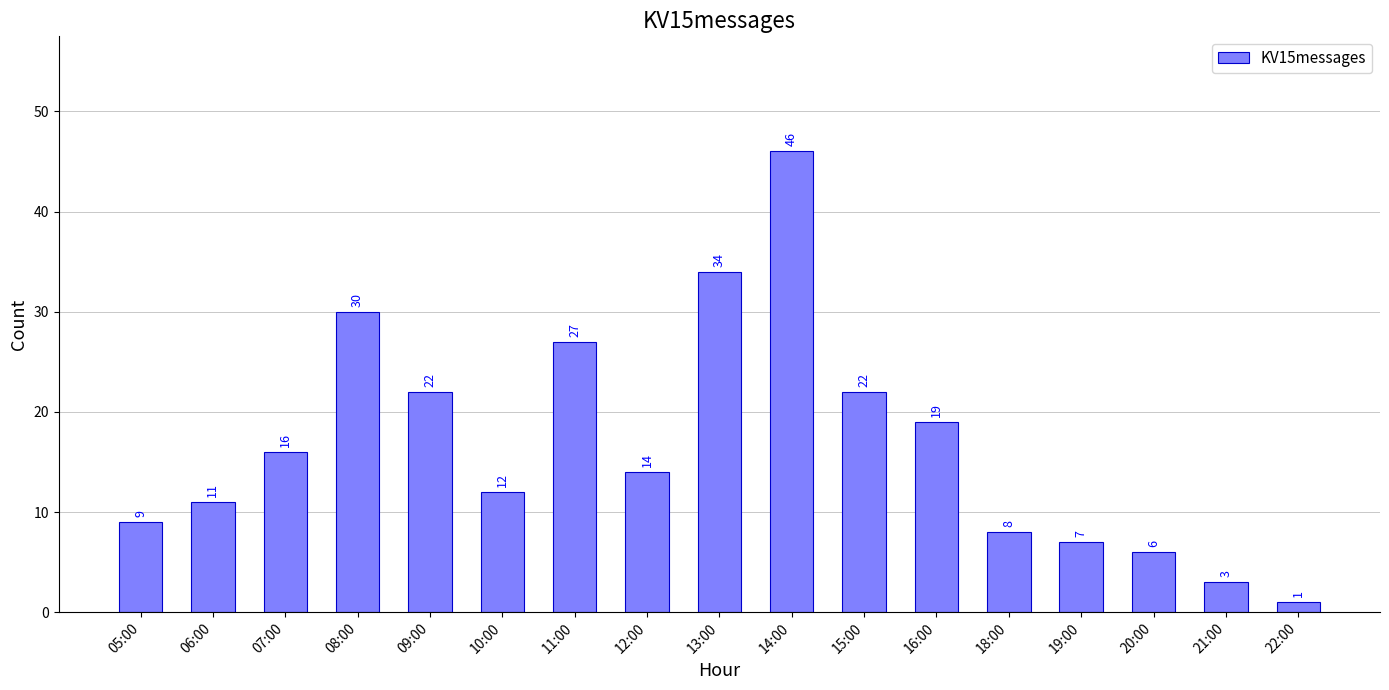

What is the greatest value displayed?

46